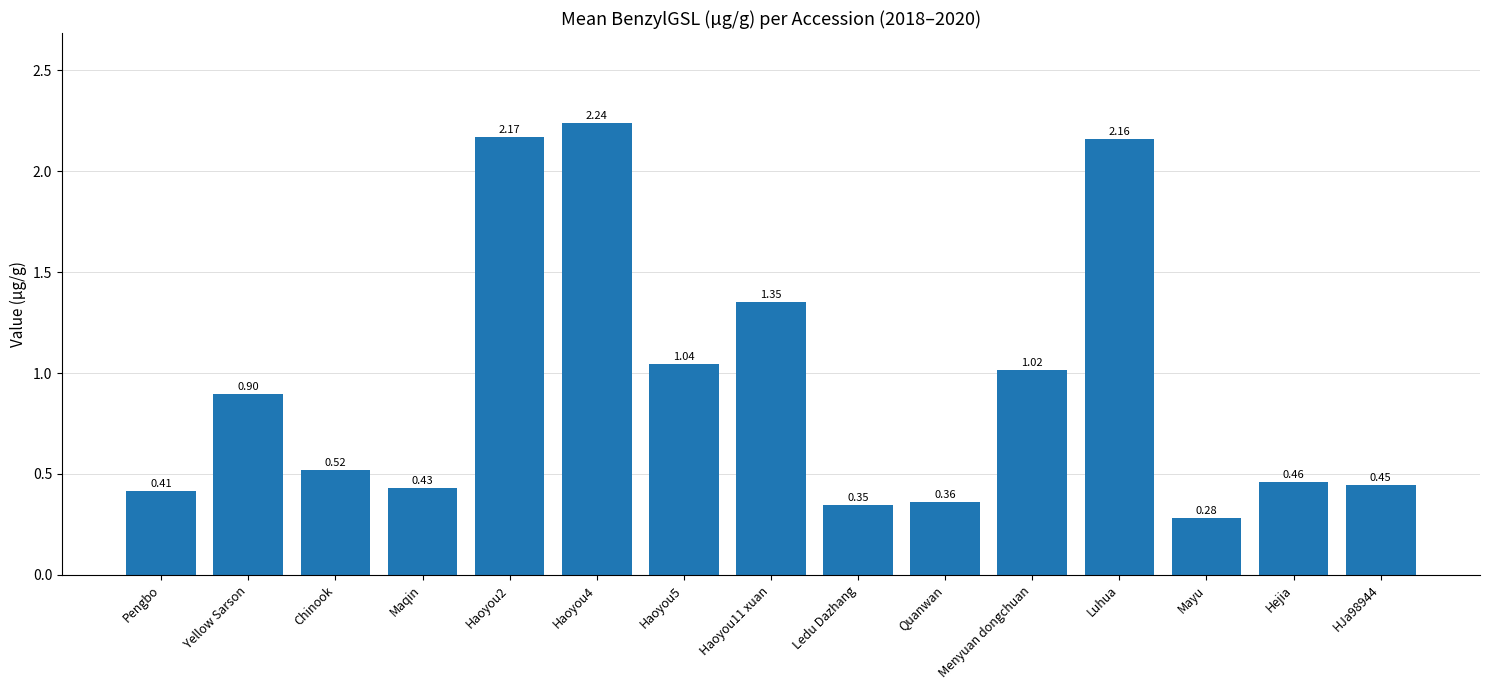

Rank the categories by value from highest to lowest.

Haoyou4, Haoyou2, Luhua, Haoyou11 xuan, Haoyou5, Menyuan dongchuan, Yellow Sarson, Chinook, Hejia, HJa98944, Maqin, Pengbo, Quanwan, Ledu Dazhang, Mayu